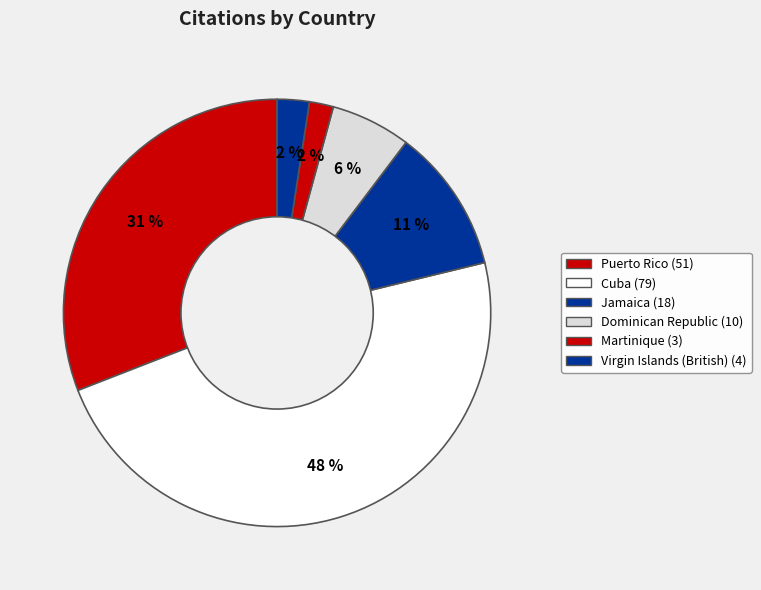

Which has a higher value, Virgin Islands (British) or Martinique?

Virgin Islands (British)